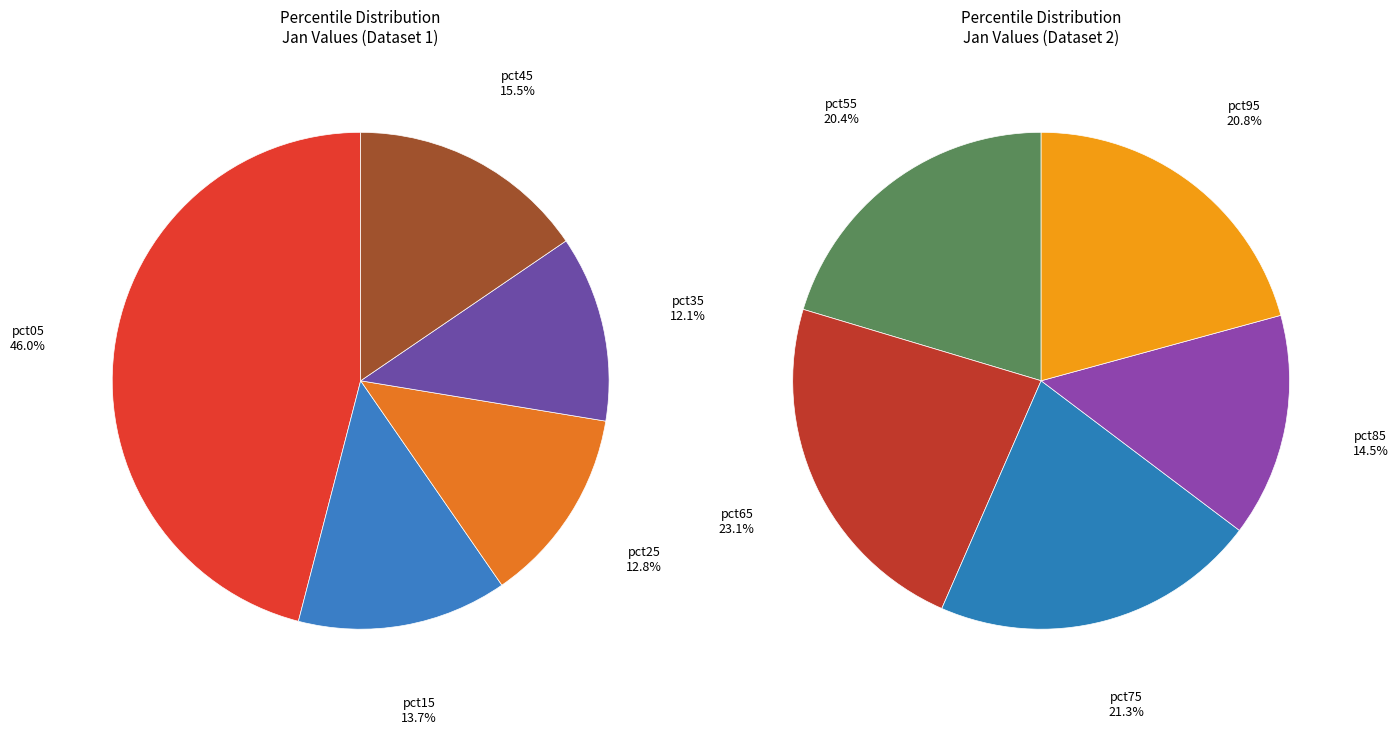

Which has a higher value, pct25 or pct45?

pct45